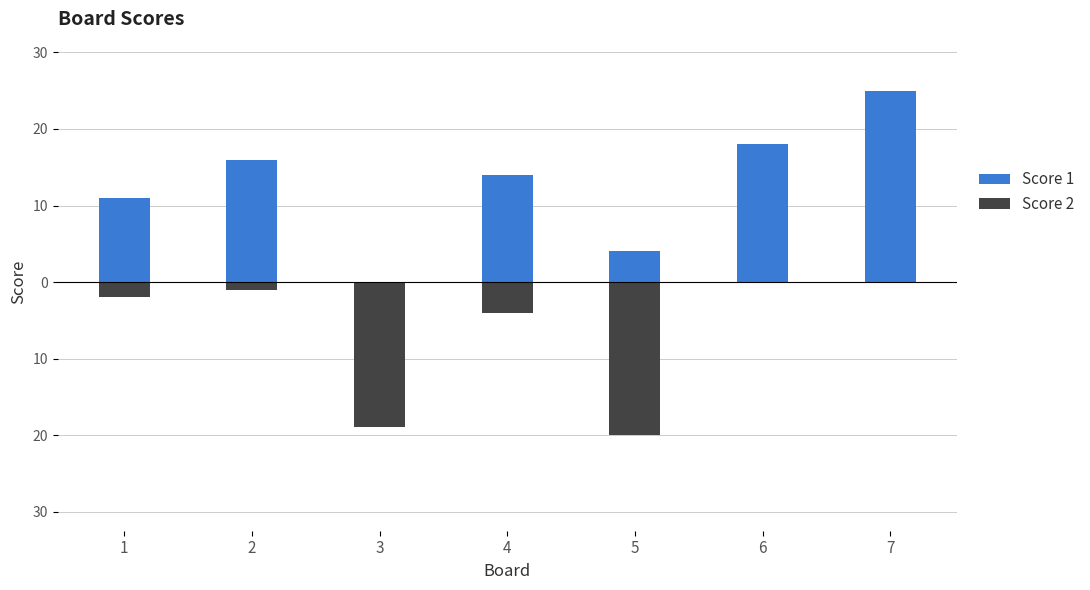

At which label does Score 2 first exceed -2?

2